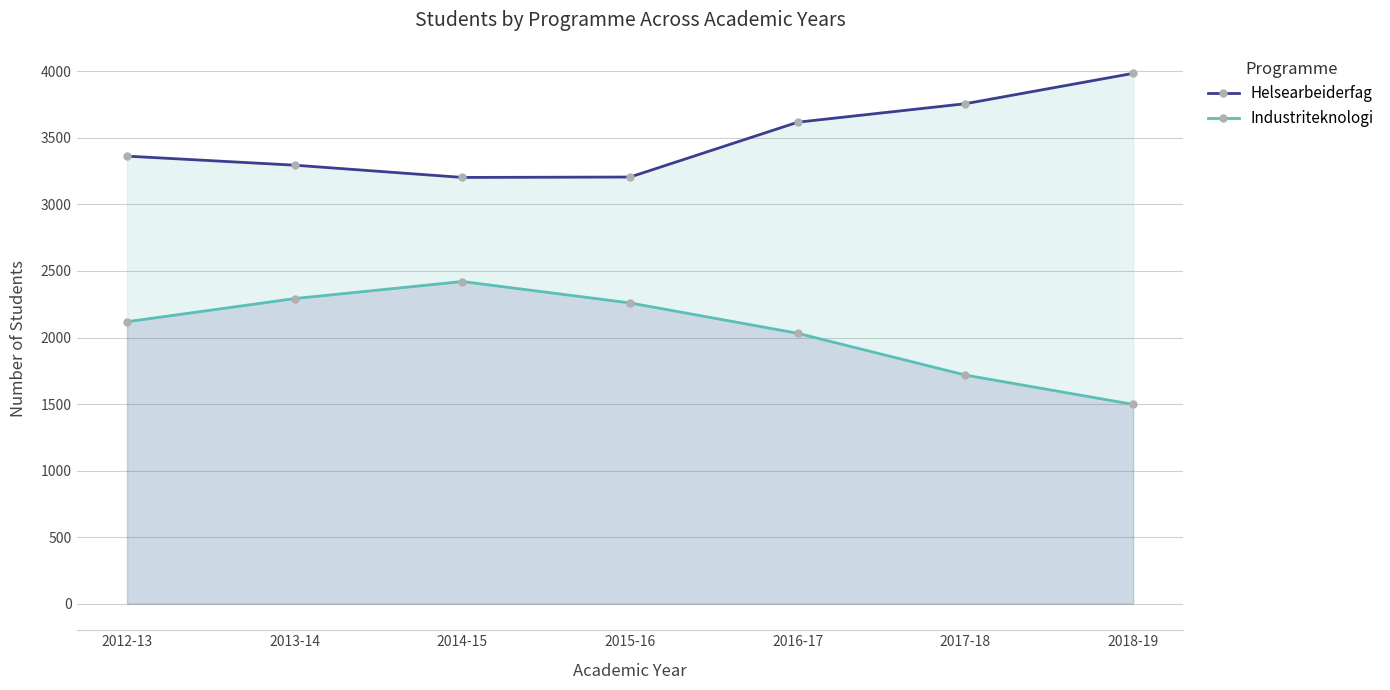

What is the sum of all Industriteknologi values?

14341